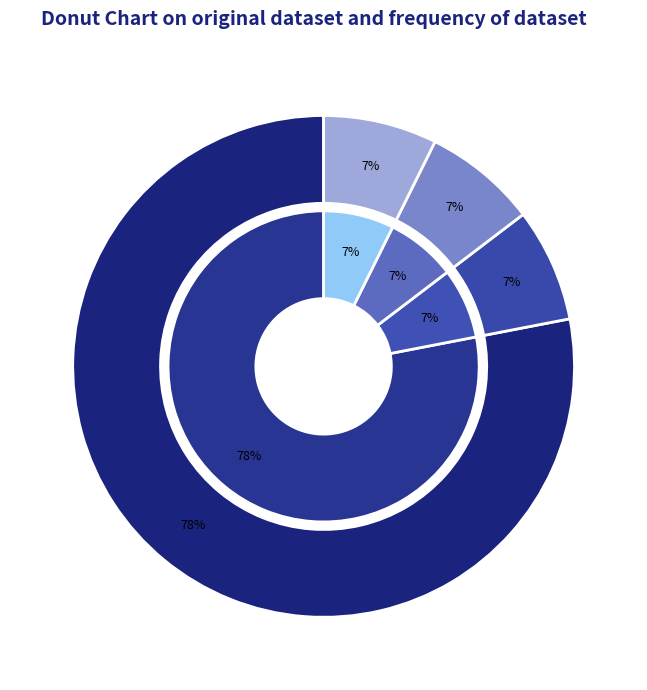

What is the total percentage of Радиатор Komatsu PC200-7 20Y-03-31111 and Радиатор Komatsu PC400-7 207-03-75120?

14.6%